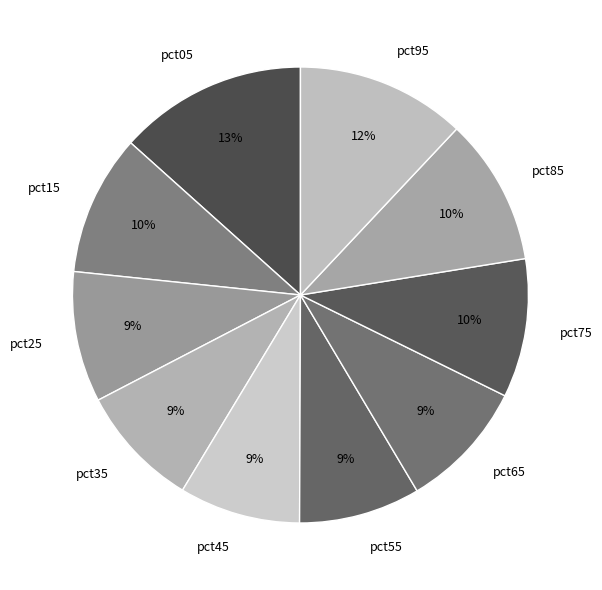

Do pct05 and pct35 together represent more than half of the pie?

No